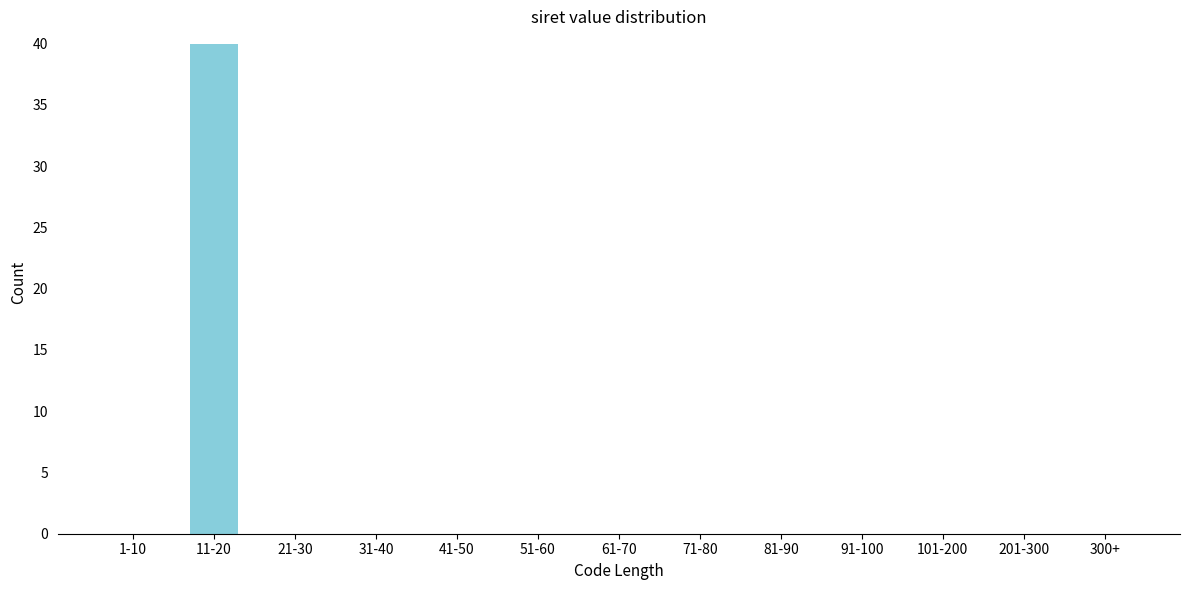

Reading left to right, transcribe all the data shown in this chart.

1-10=0	11-20=40	21-30=0	31-40=0	41-50=0	51-60=0	61-70=0	71-80=0	81-90=0	91-100=0	101-200=0	201-300=0	300+=0